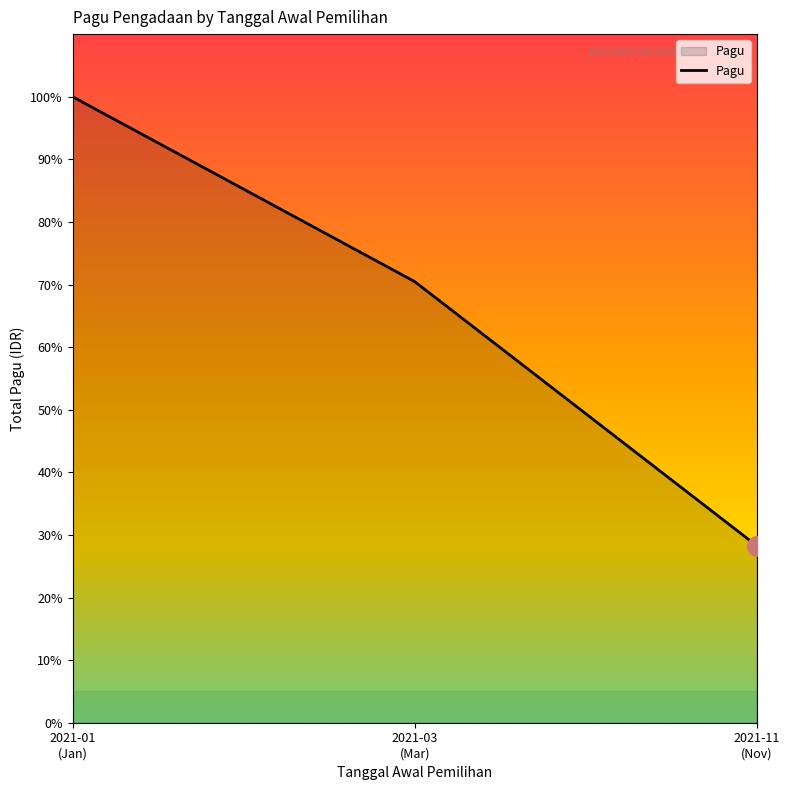

Approximately how many times larger is the value at 2021-11
(Nov) compared to 2021-03
(Mar)?

0.4